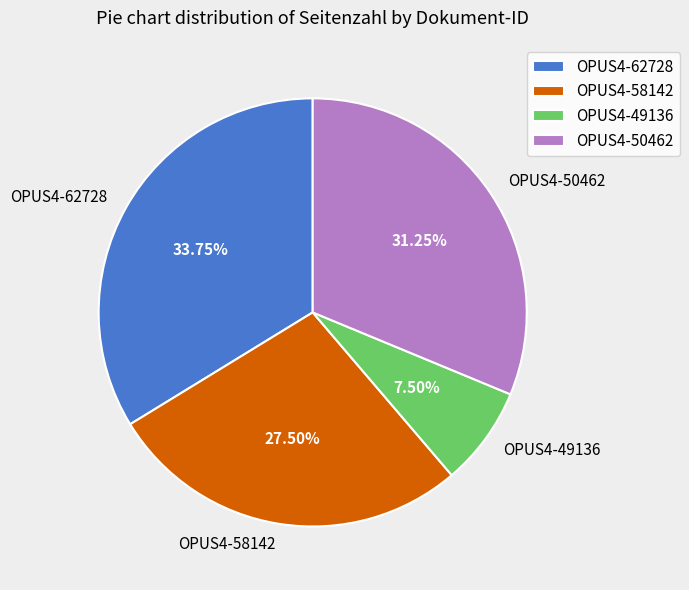

Between OPUS4-62728 and OPUS4-58142, which is larger?

OPUS4-62728